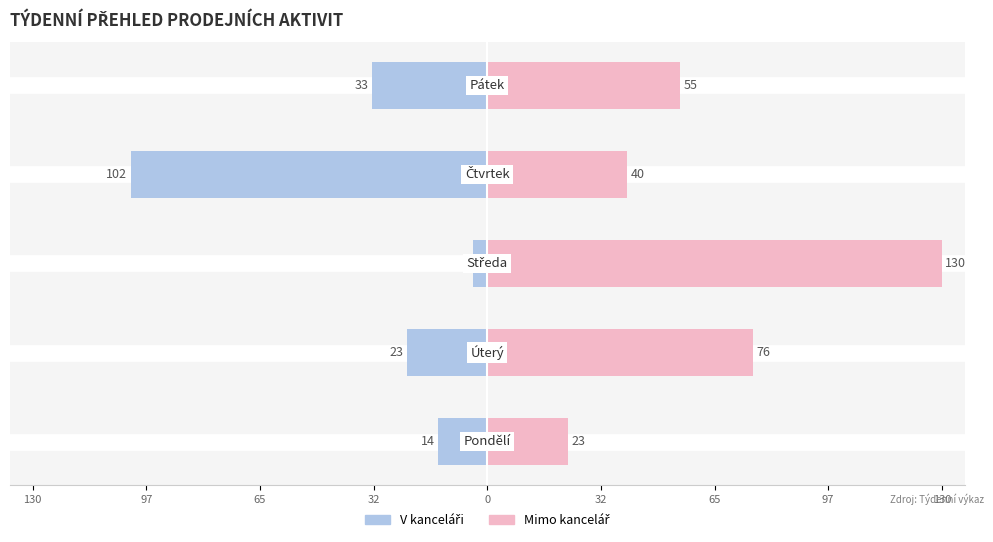

What are all the series names shown in the legend?

V kanceláři, Mimo kancelář